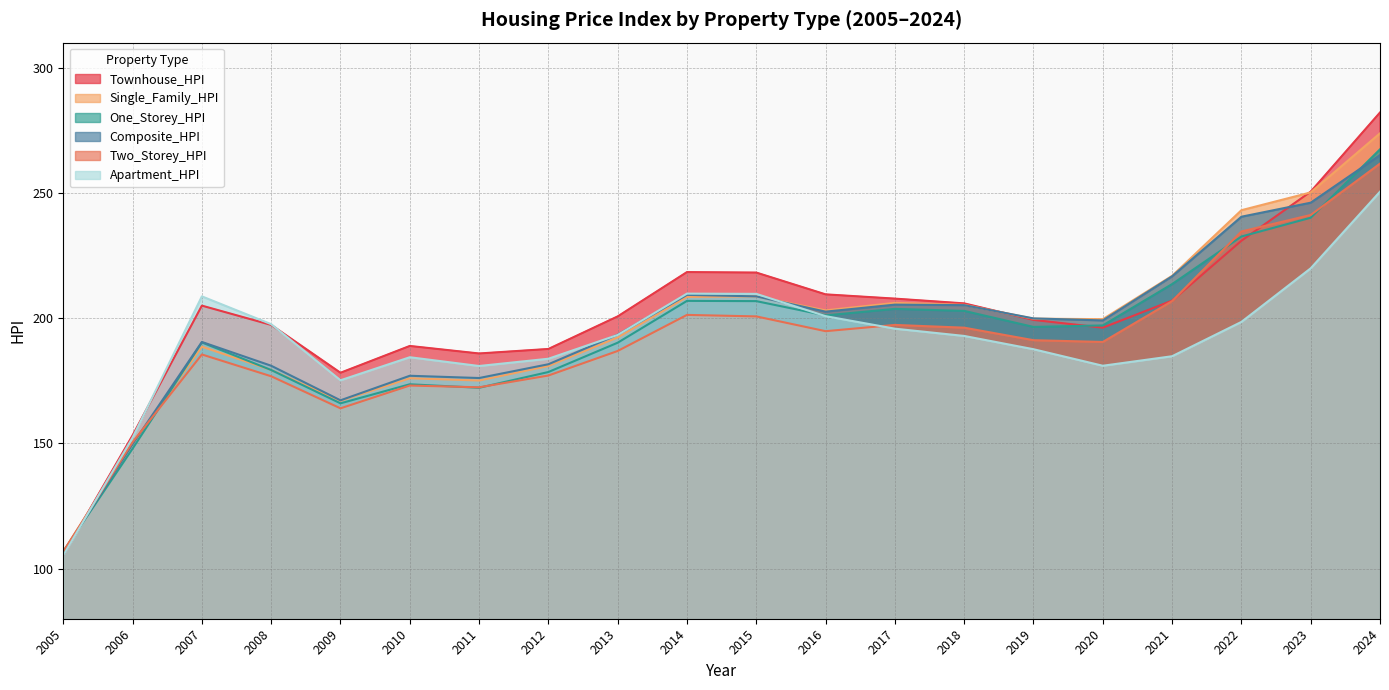

List the labels in order of Apartment_HPI value, largest first.

2024, 2023, 2014, 2015, 2007, 2016, 2022, 2008, 2017, 2013, 2018, 2019, 2021, 2010, 2012, 2020, 2011, 2009, 2006, 2005